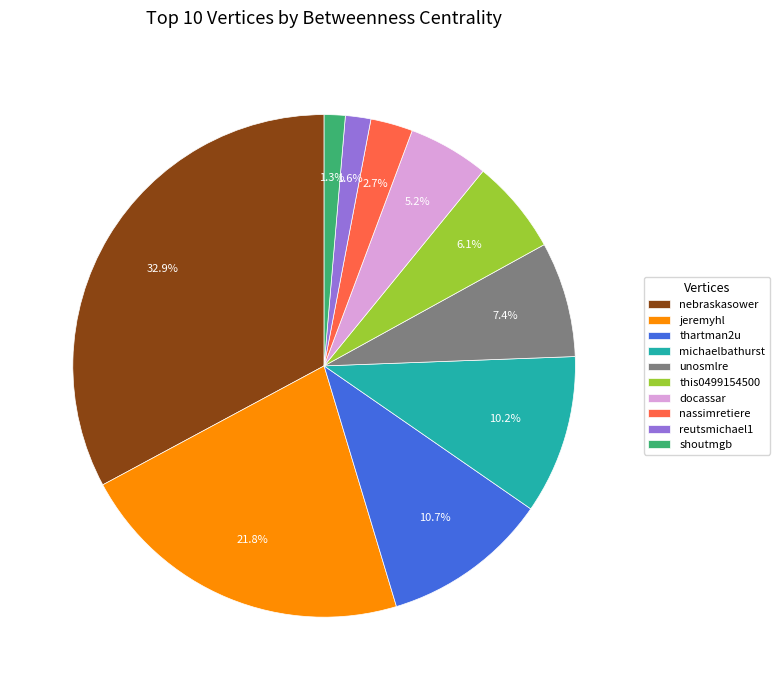

True or false: unosmlre accounts for 1% of the total.

False